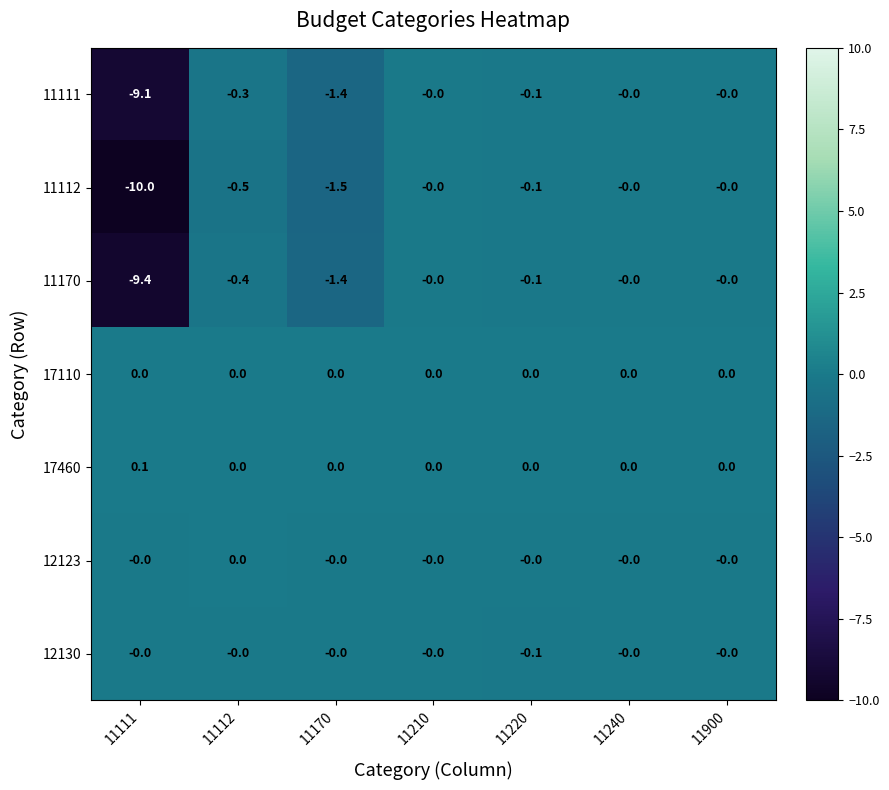

Is it true that 17110 equals 0.0 at 11112?

True